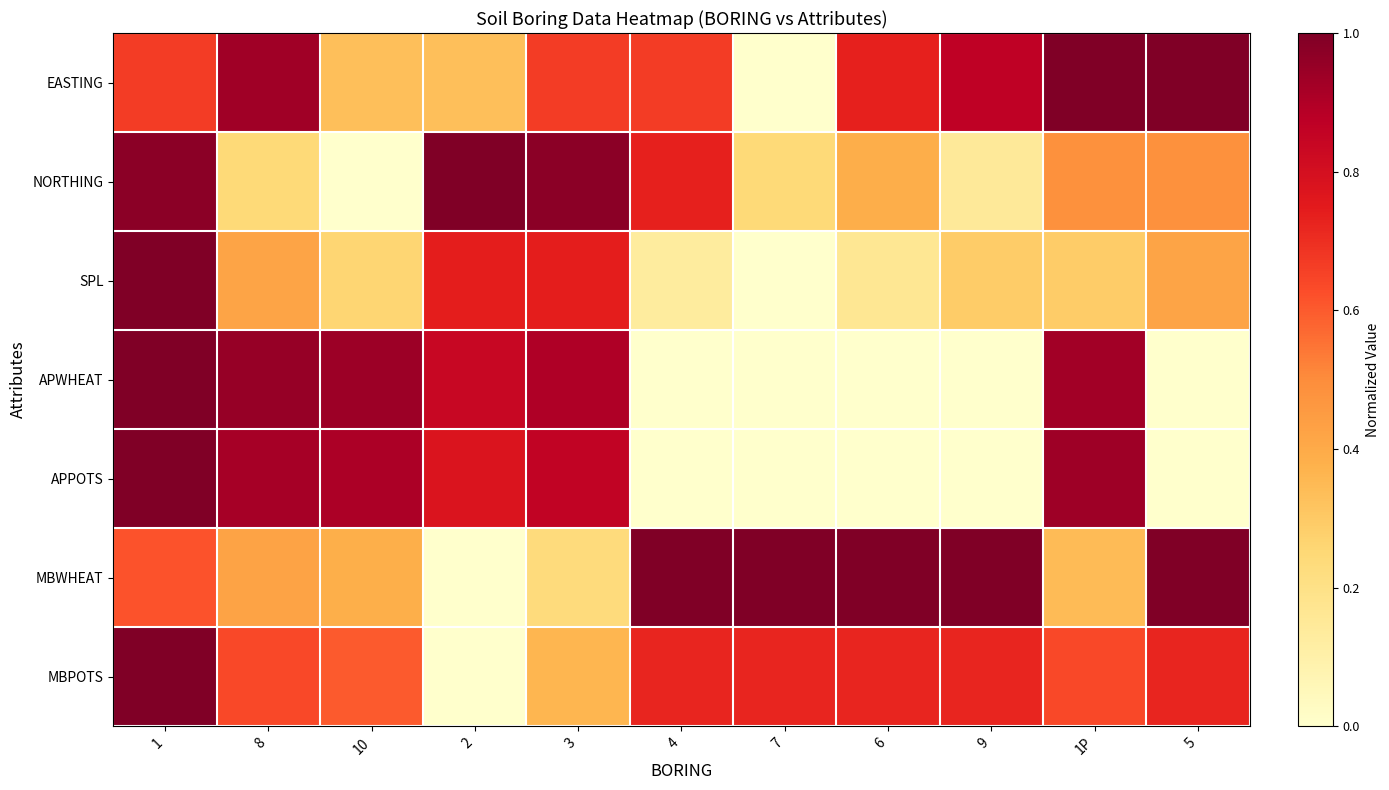

What is the maximum value shown in the chart?

1.0